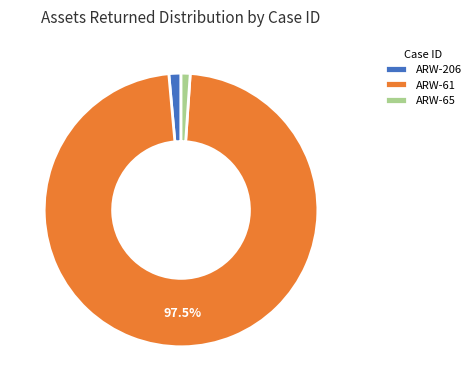

What is the largest slice in the pie chart?

ARW-61